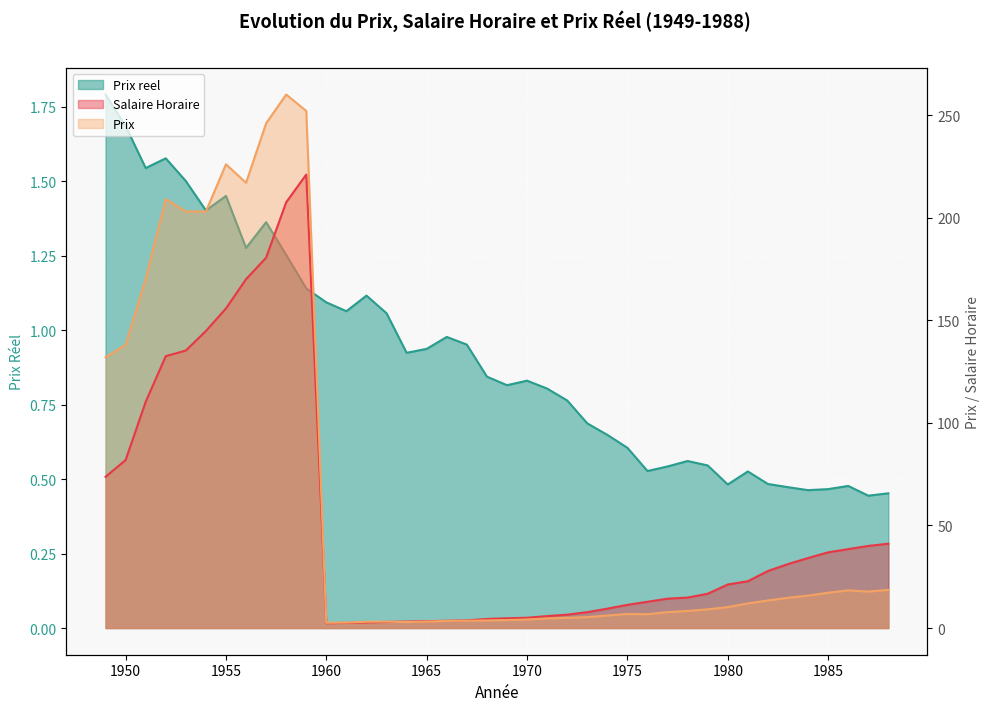

At how many categories does at least one series exceed 3?

38